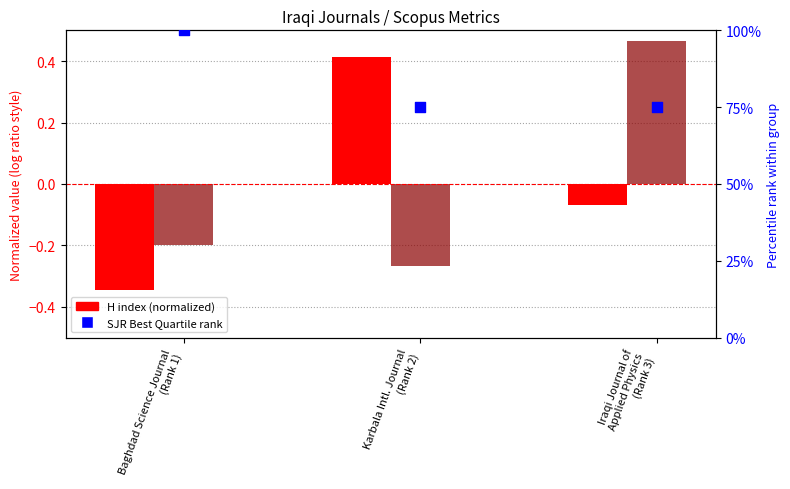

Which series has the largest total across all categories?

SJR Best Quartile rank